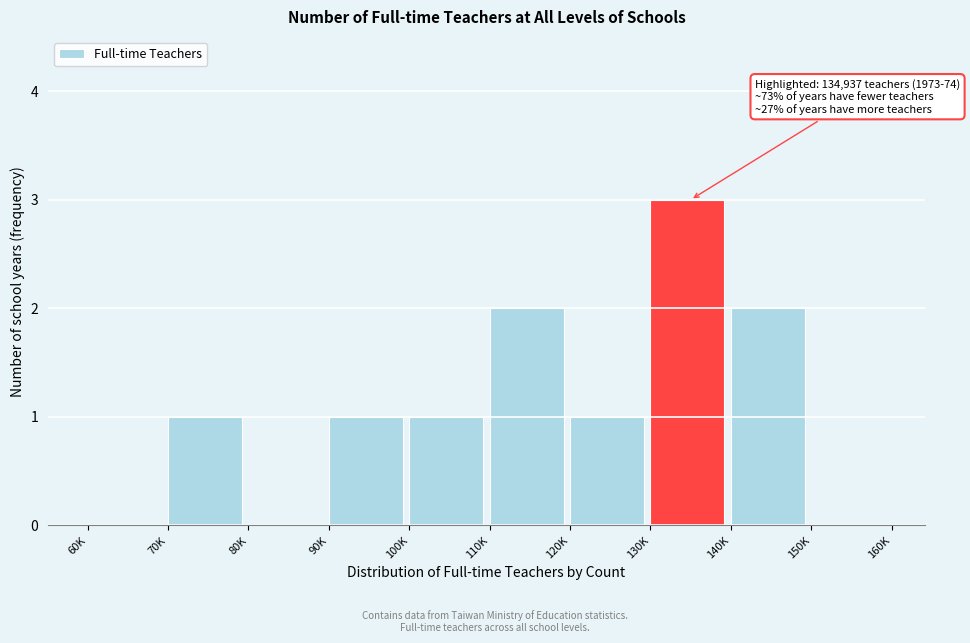

Reading left to right, extract all data points from this chart.

60K=0	70K=1	80K=0	90K=1	100K=1	110K=2	120K=1	130K=3	140K=2	150K=0